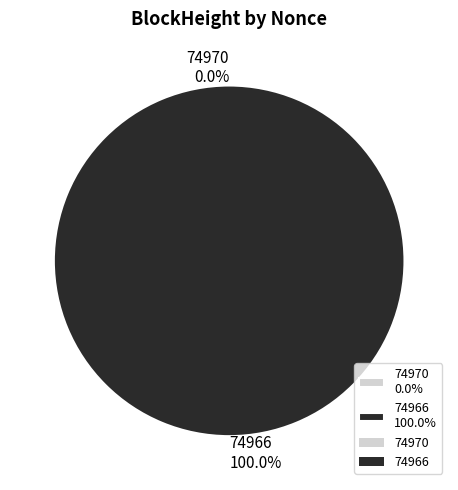

To the nearest percent, what is the combined percentage of 74970 and 74966?

100%